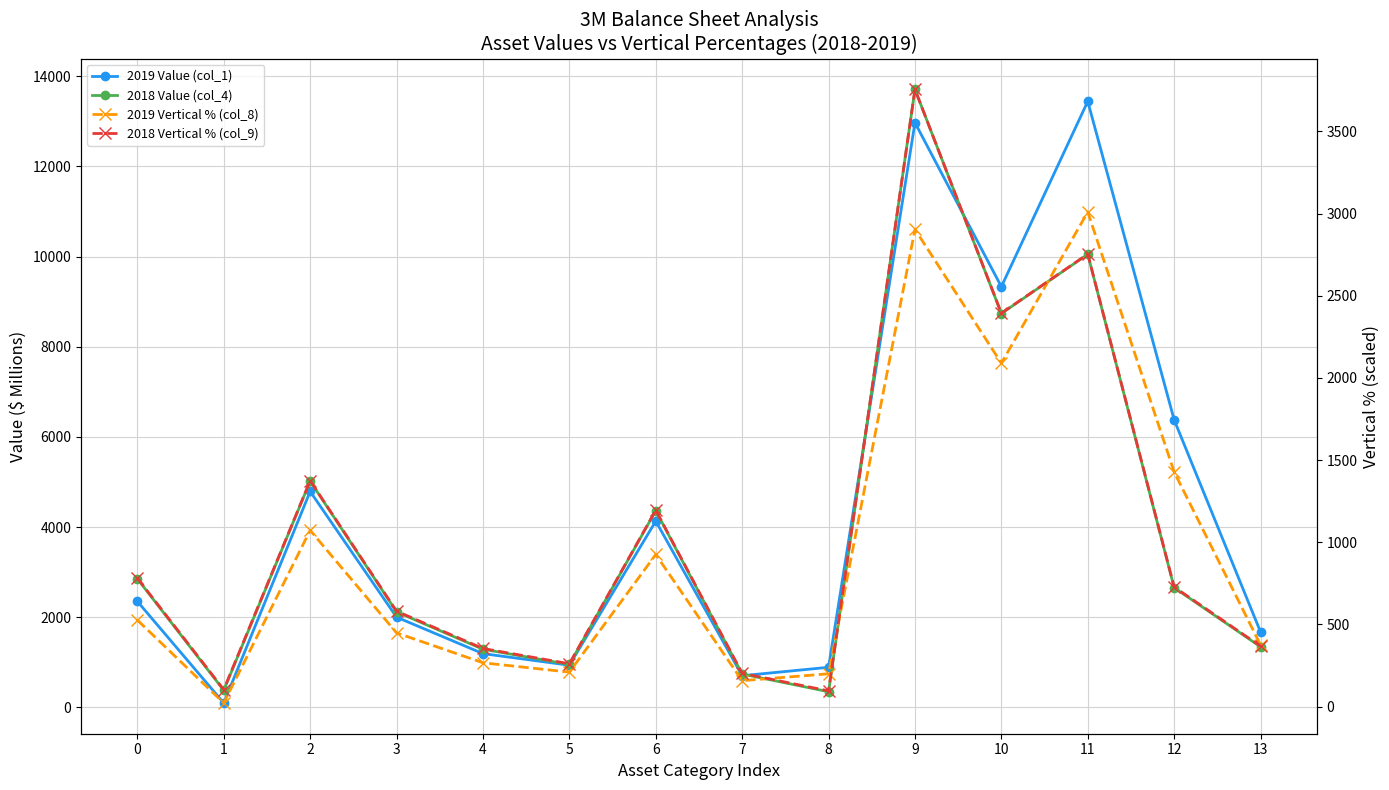

Where is the first local minimum for 2018 Vertical % (col_9)?

1